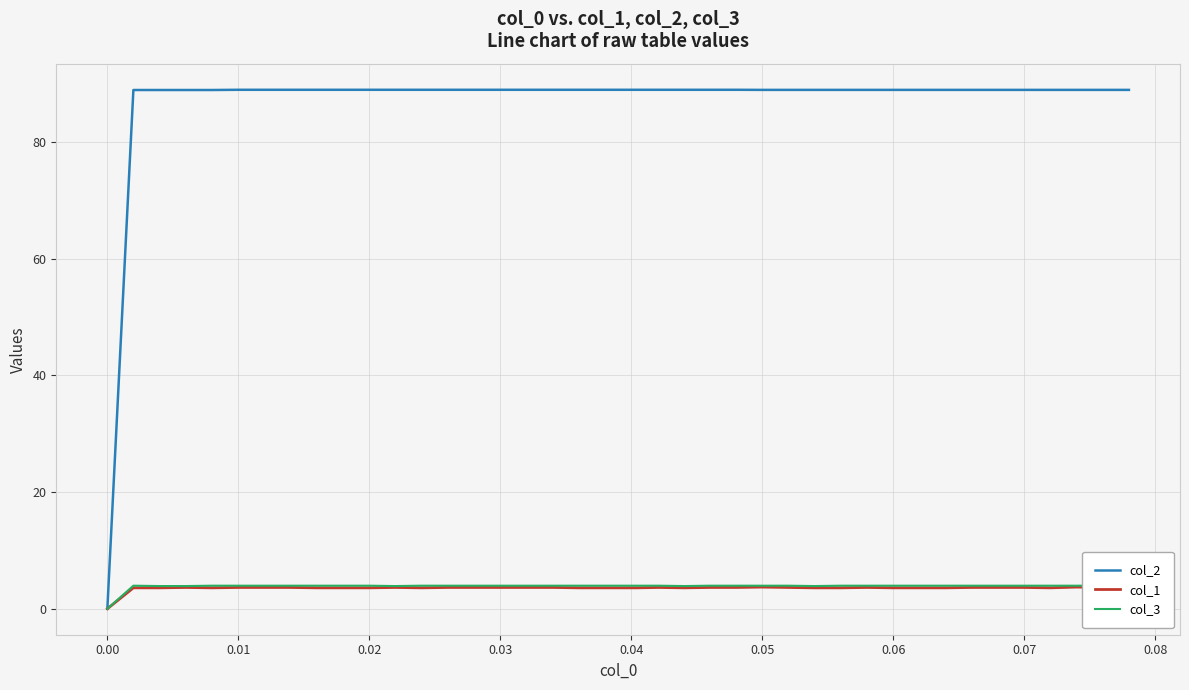

Which series has the widest spread of values?

col_2